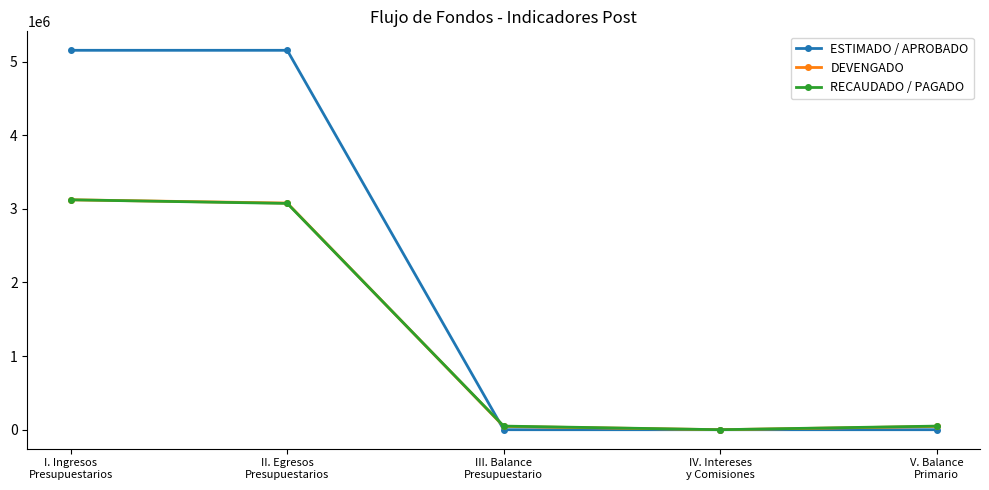

Which series has the largest total across all categories?

ESTIMADO / APROBADO